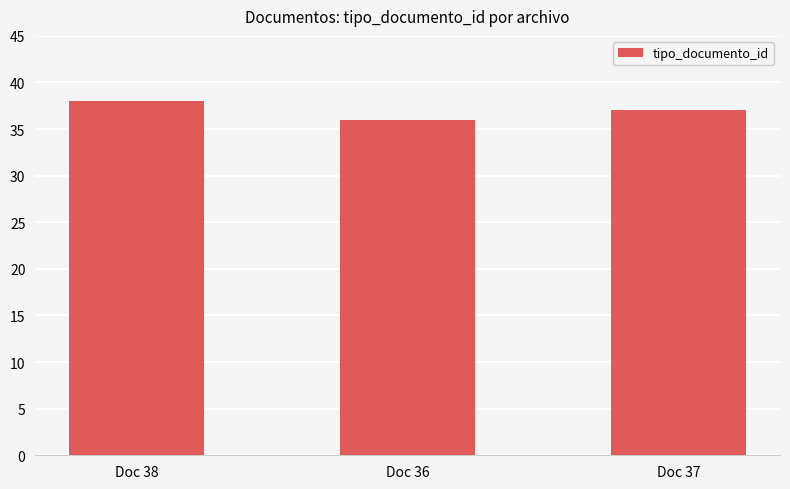

List the labels in order of value, smallest first.

Doc 36, Doc 37, Doc 38